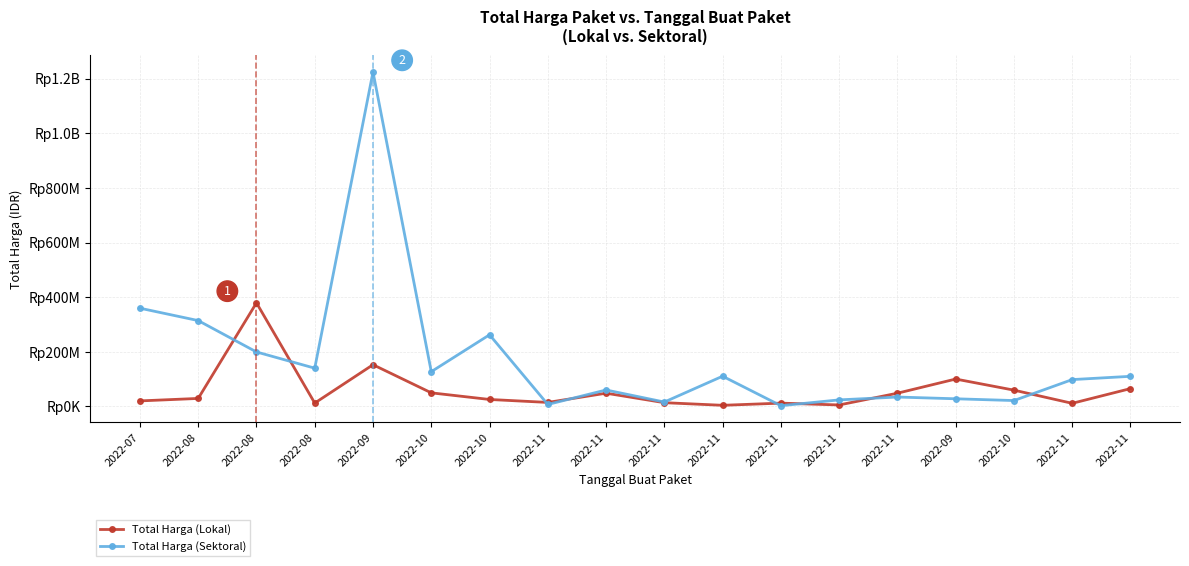

At which category is the sum across all series the highest?

2022-09